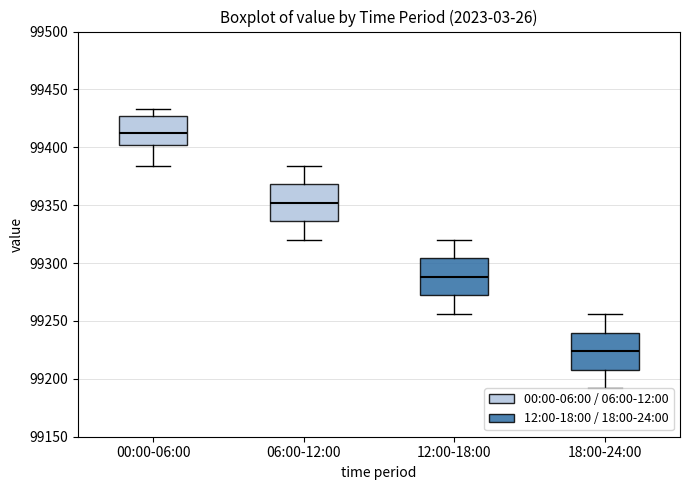

Reading left to right, transcribe this box plot: for each box, give where its median line is, the range the box spans, and where its two whiskers end, as read against the y-axis. The values are not printed on the chart, so give them approximately, as read against the axis.

00:00-06:00: median 99410, box 99400 to 99425, whiskers 99385 to 99435
06:00-12:00: median 99350, box 99335 to 99370, whiskers 99320 to 99385
12:00-18:00: median 99290, box 99270 to 99305, whiskers 99255 to 99320
18:00-24:00: median 99225, box 99210 to 99240, whiskers 99190 to 99255